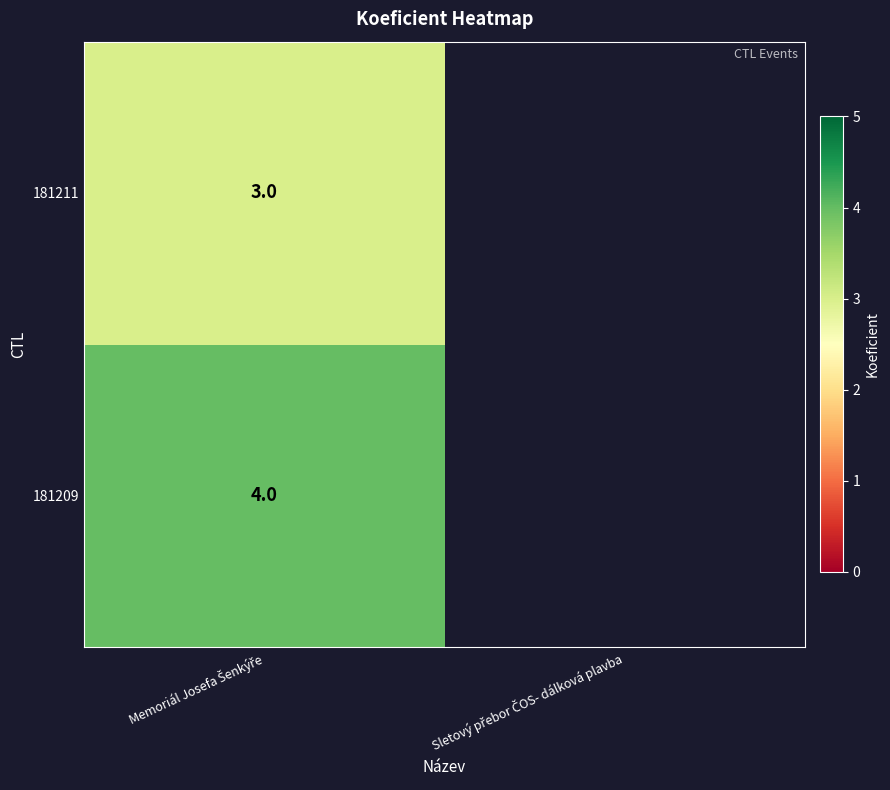

What is the maximum value shown in the chart?

4.0